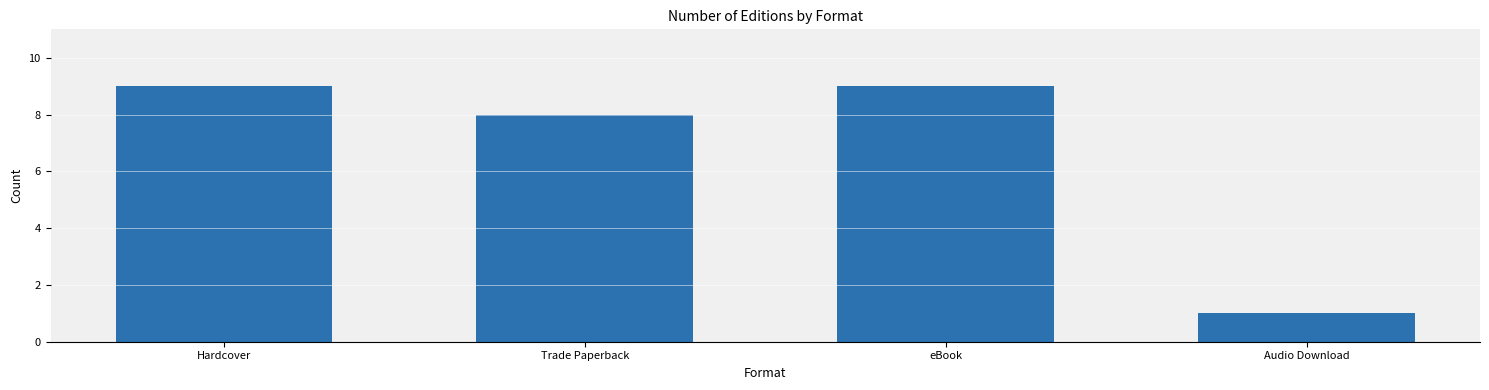

How many data points does each series have?

4